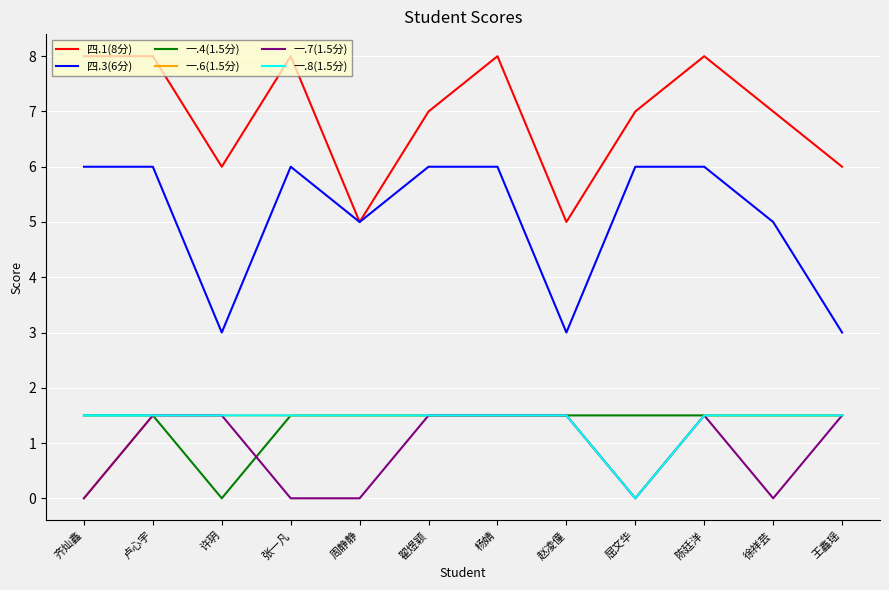

What is the average value of the 一.8(1.5分) series?

1.4